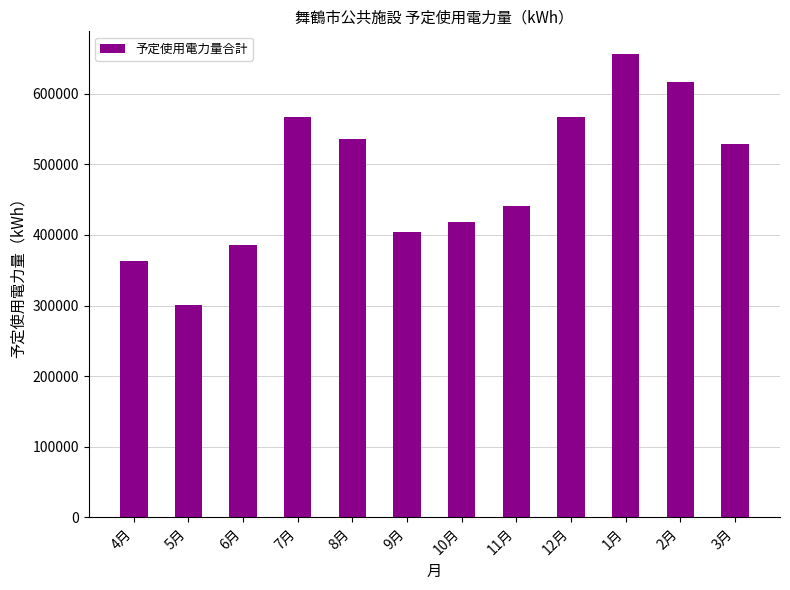

Does the chart contain stacked bars?

No